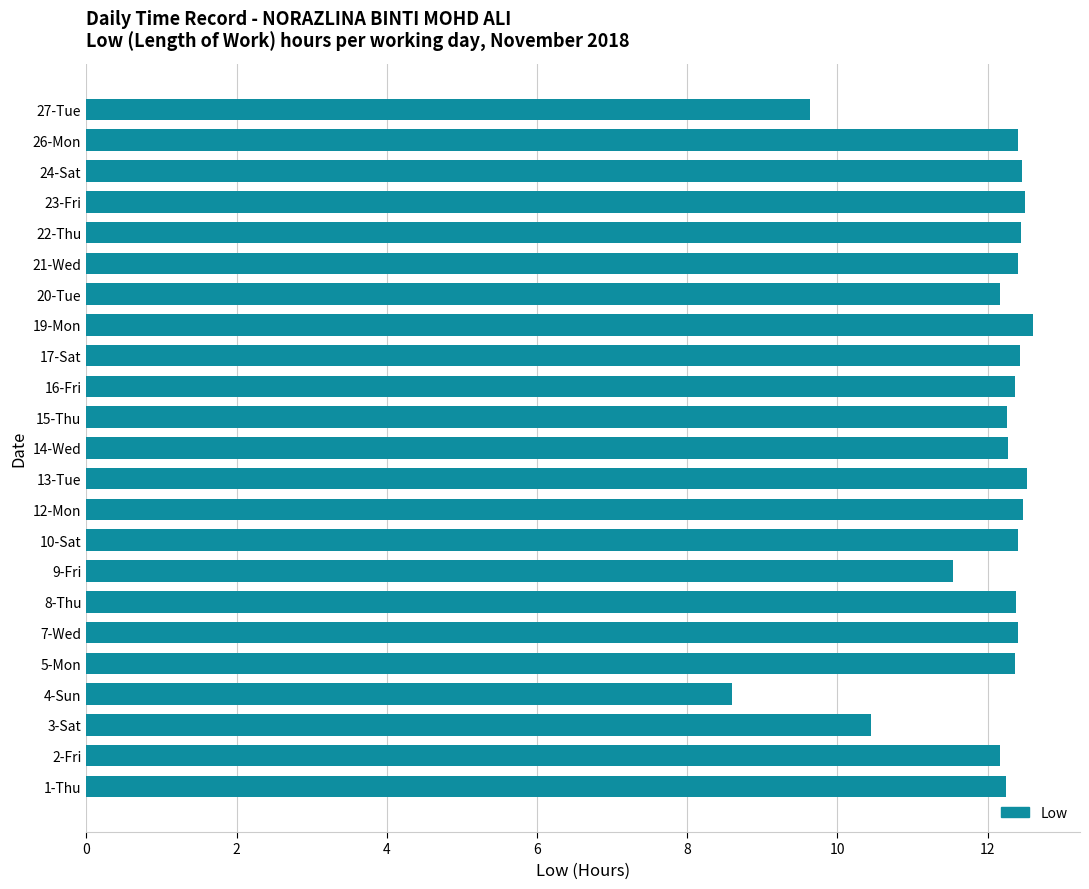

Between 19-Mon and 9-Fri, which is larger?

19-Mon